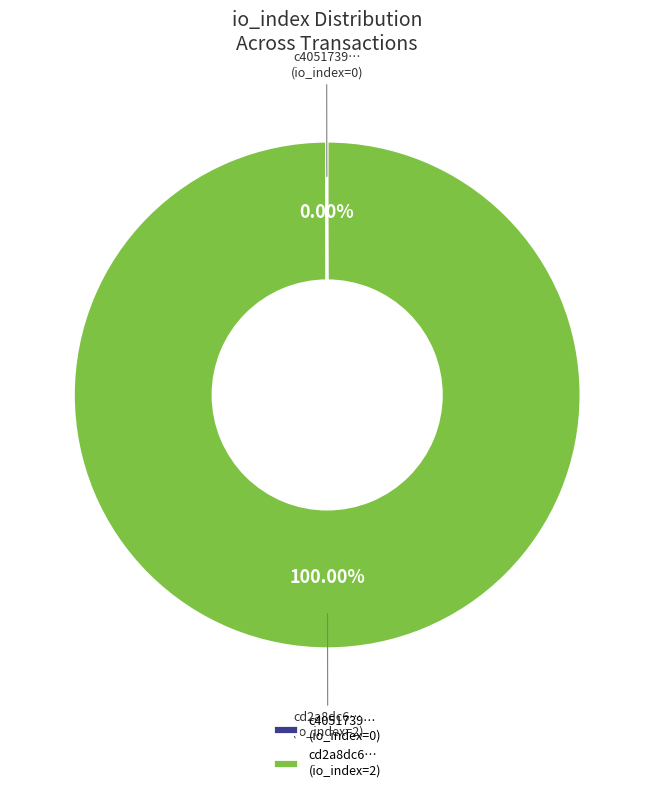

To the nearest percent, what is the average slice percentage?

50%